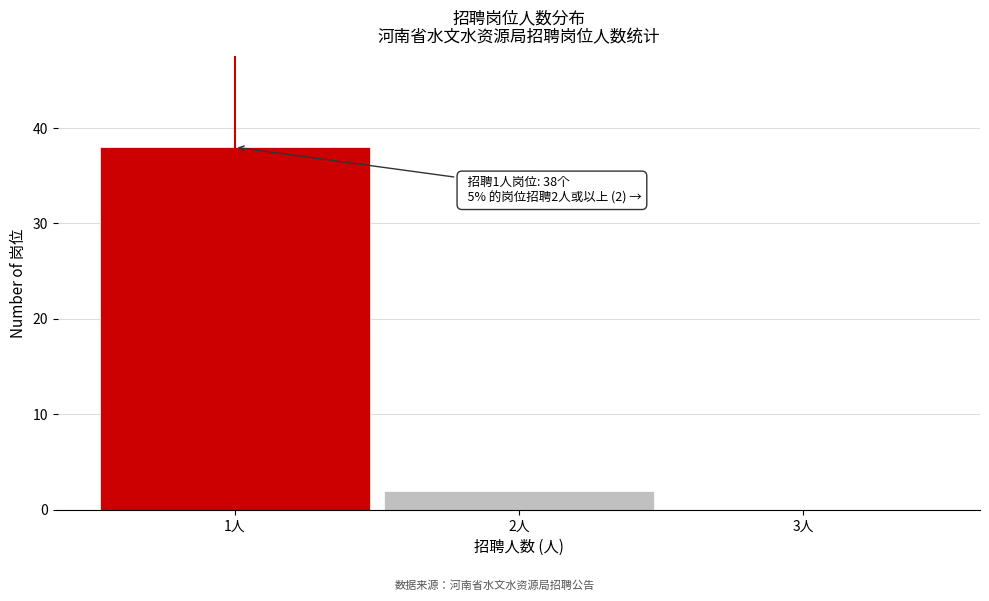

Over which range of the x-axis is the bar tallest?

0.5 to 1.5